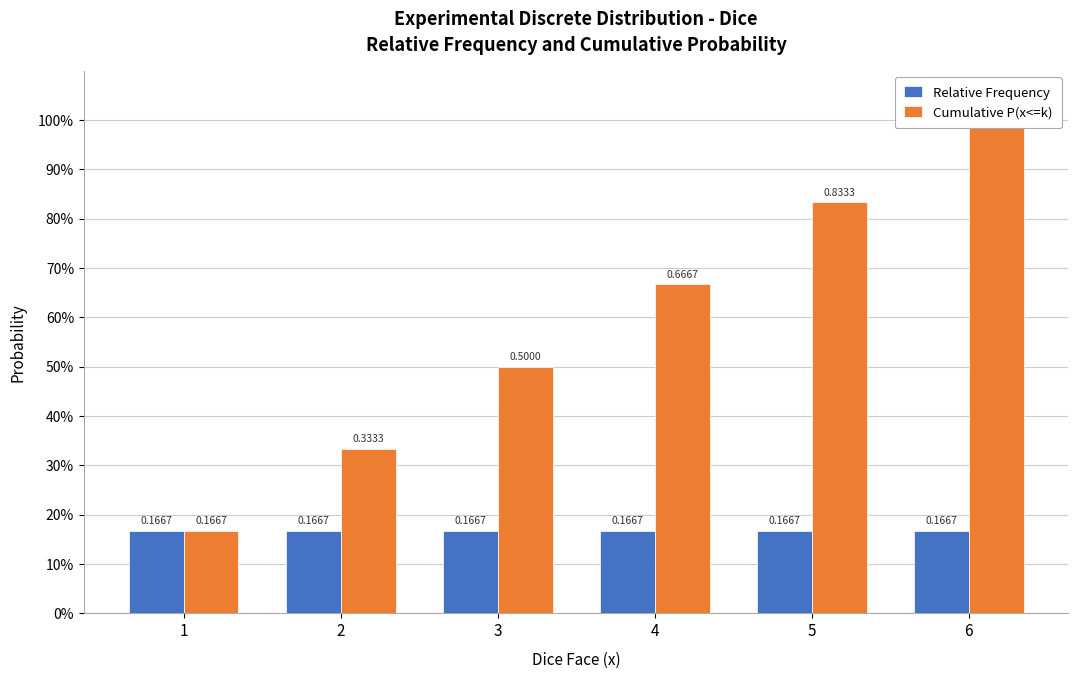

How many bars are there in total?

12